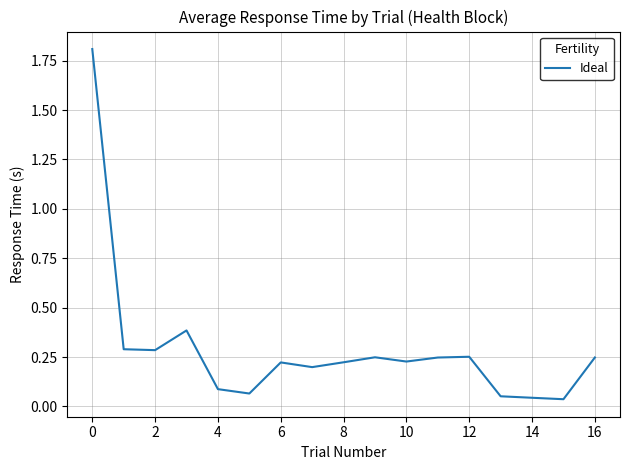

What is the difference between the maximum and minimum values?

1.8